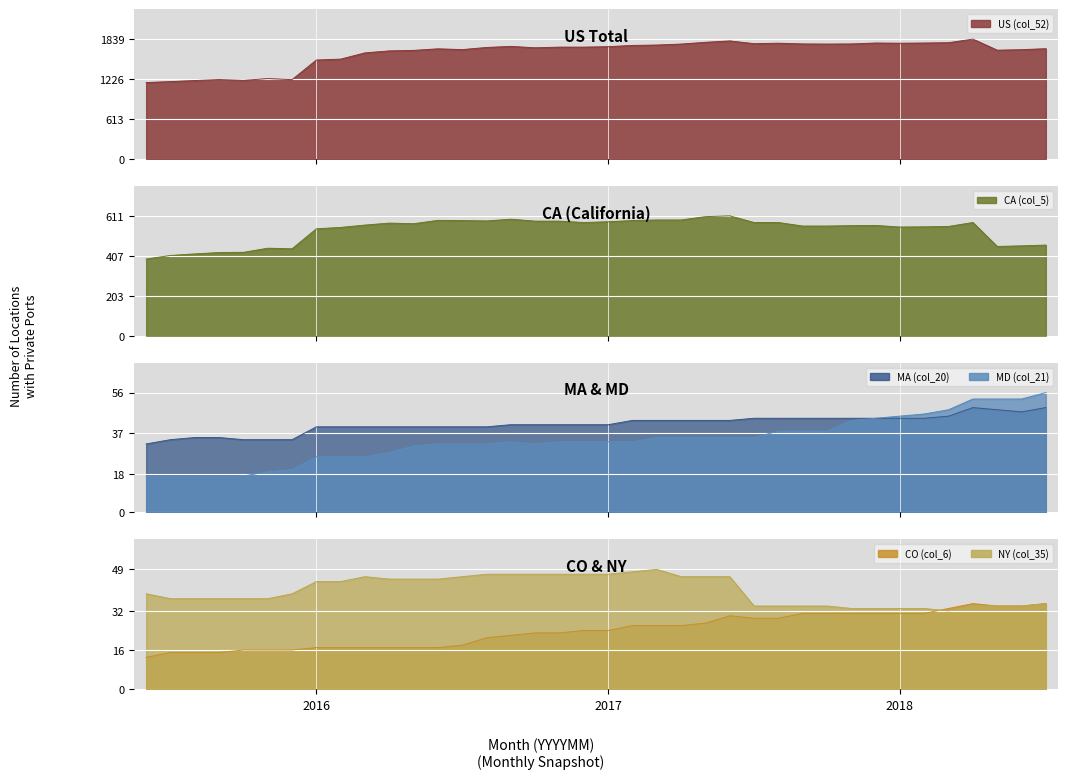

The value of CA (col_5) at 201807 is 462. True or false?

True